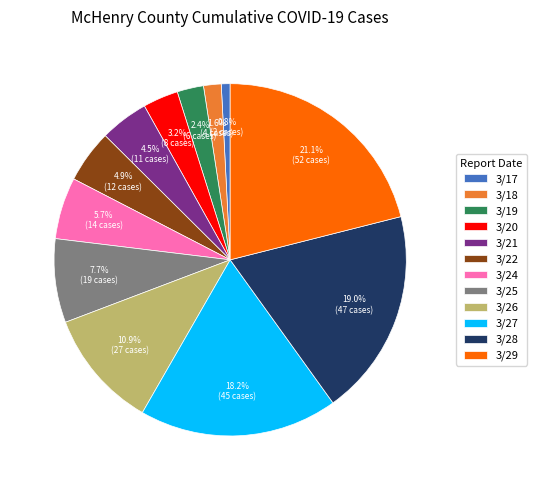

Is there a majority slice in this chart?

No